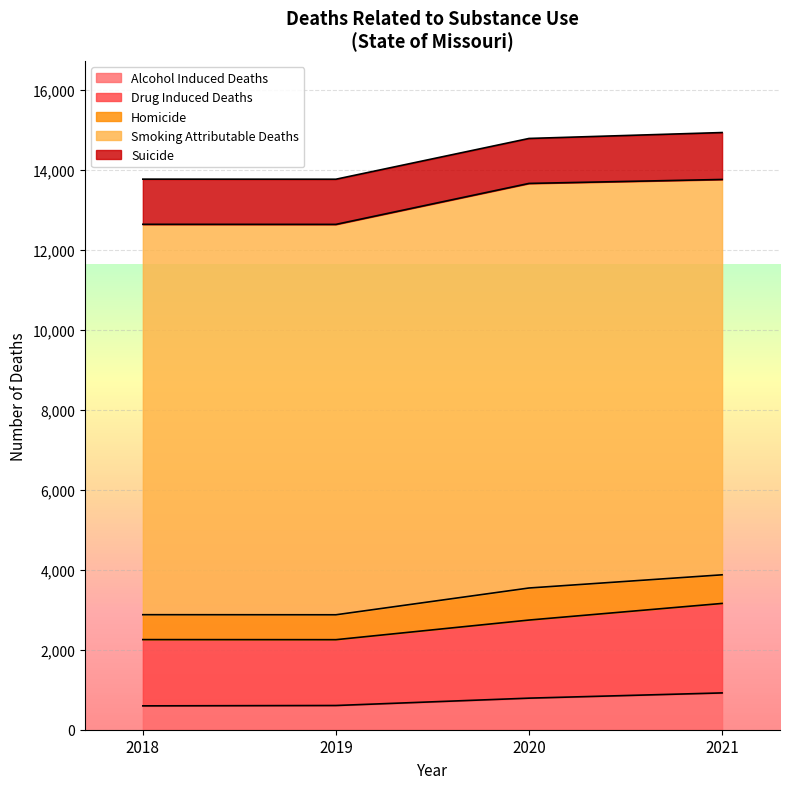

The value of Alcohol Induced Deaths at 2019 is 367. True or false?

False